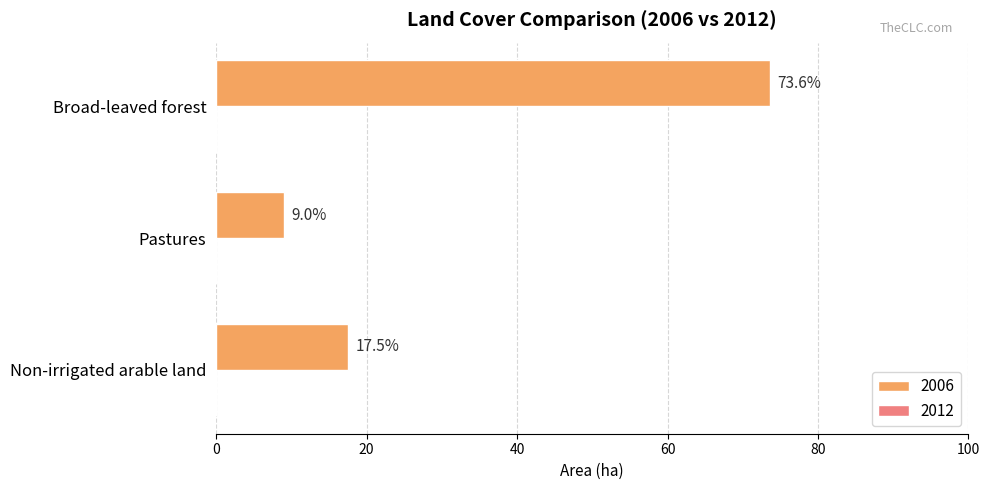

What is the ratio of the value at Pastures to the value at Broad-leaved forest?

0.1